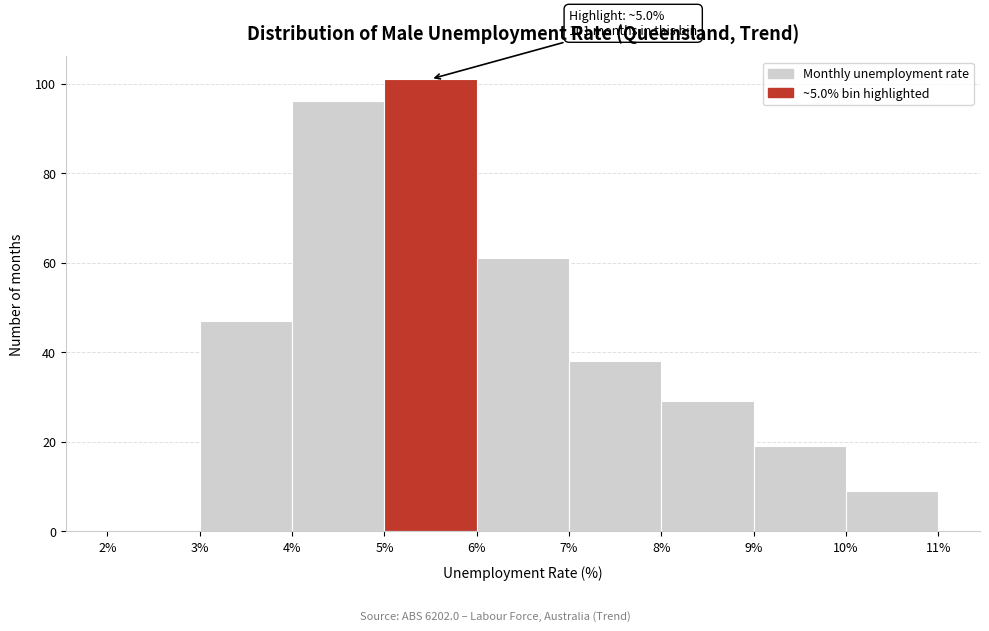

Over which range of the x-axis is the bar tallest?

5% to 6%